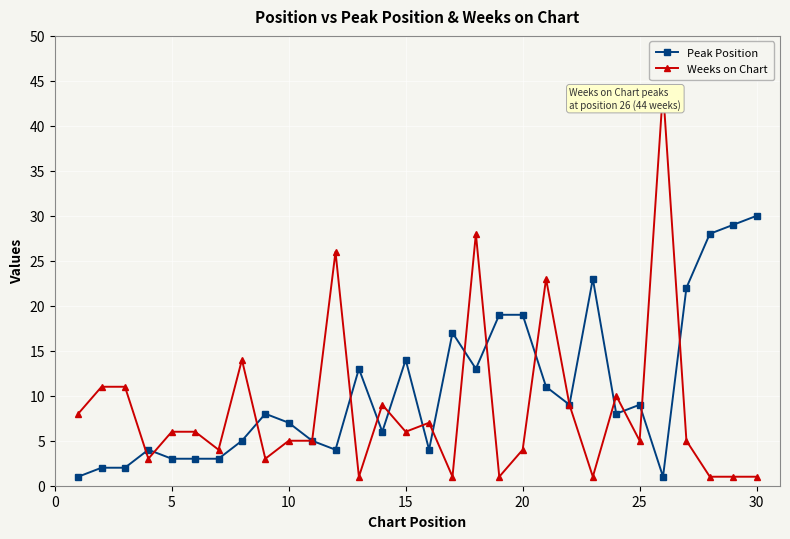

Which series has the largest total across all categories?

Peak Position